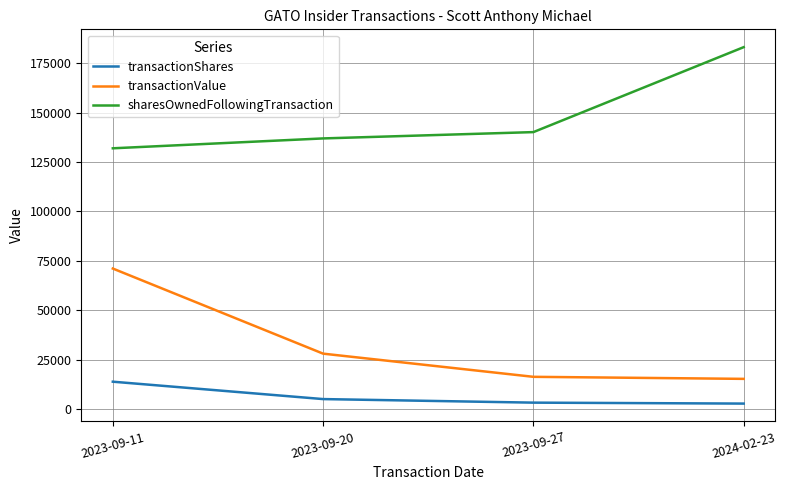

Which series changed the most between 2023-09-11 and 2023-09-27?

transactionValue